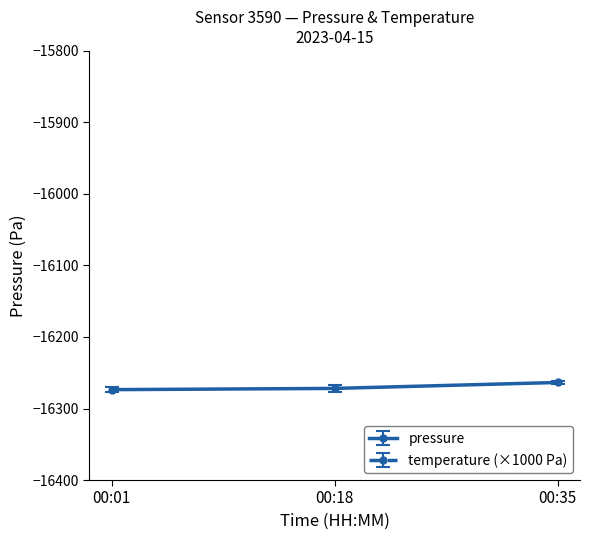

Is it true that pressure equals -25579.5 at 00:18?

False